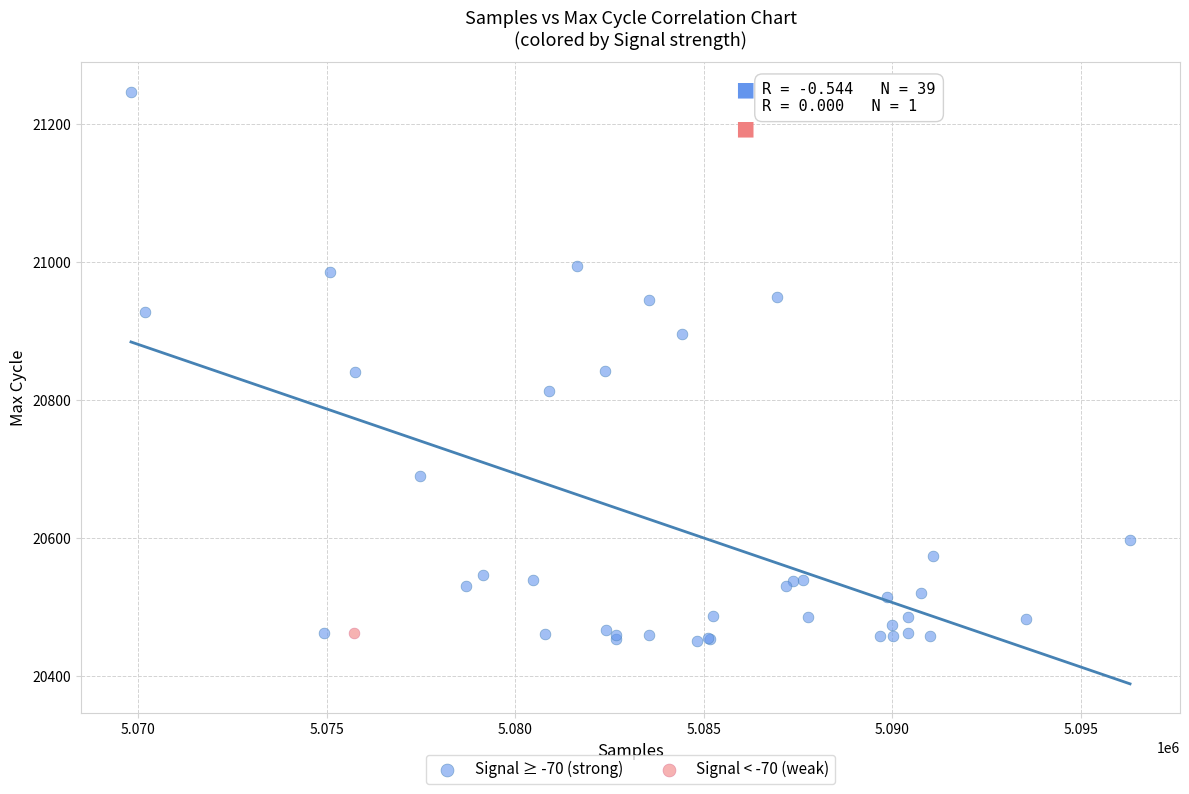

What are all the series names shown in the legend?

Signal ≥ -70 (strong), Signal < -70 (weak)